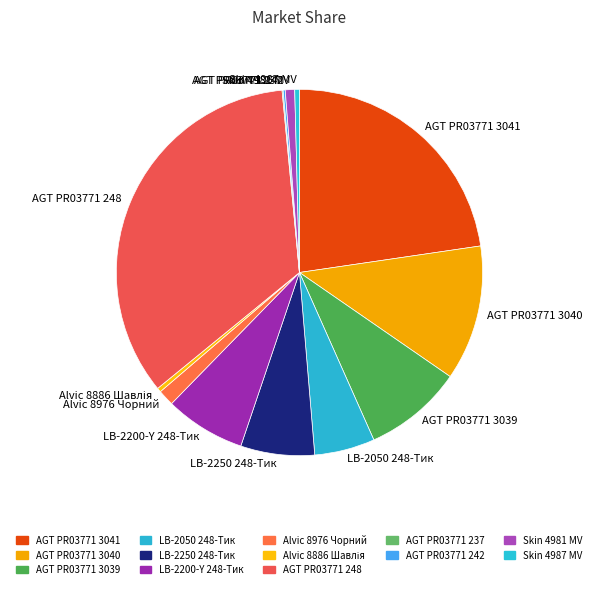

Is it true that AGT PR03771 248 is 20% of the pie?

False